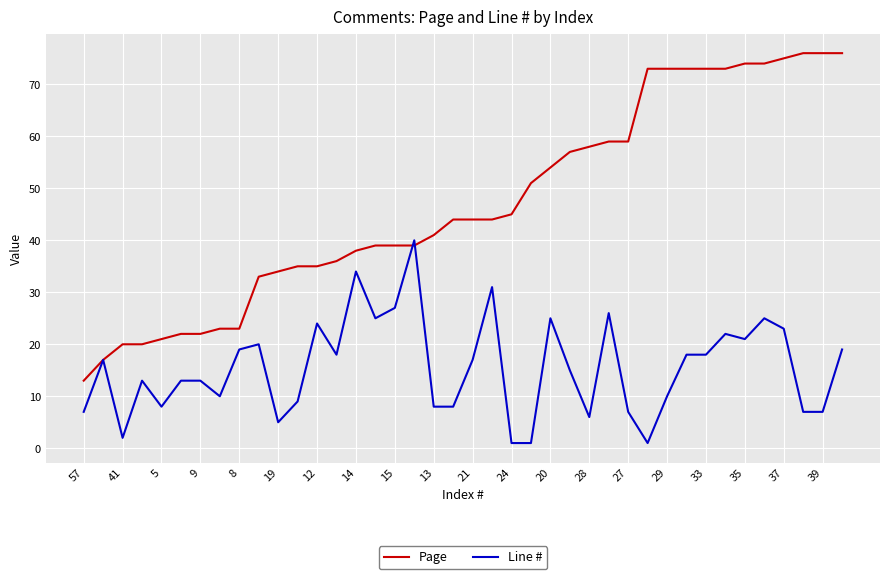

Which series has the widest spread of values?

Page